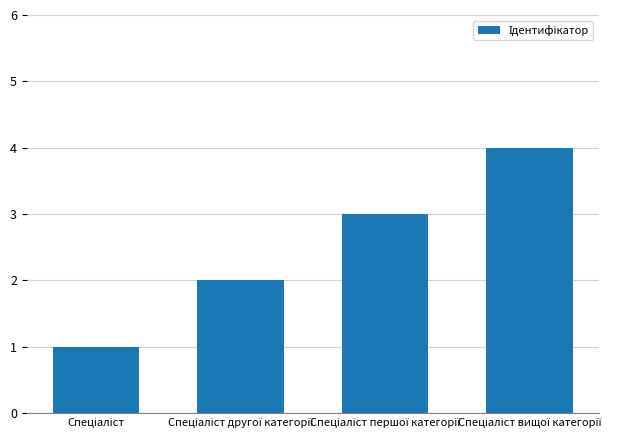

What is the sum of all values?

10